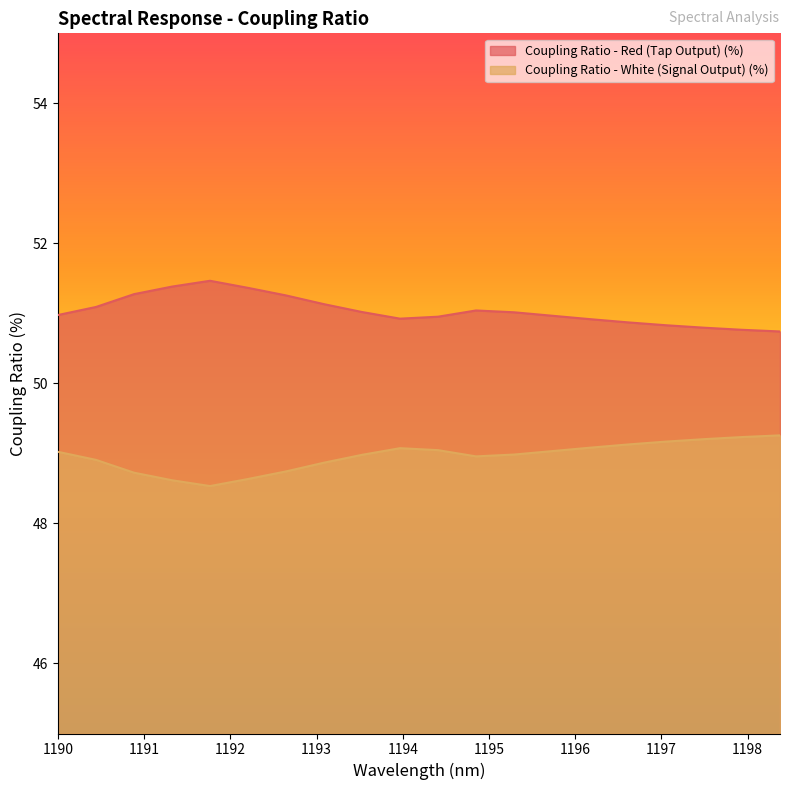

The Coupling Ratio - White (Signal Output) (%) series shows 79.2 at 1190.0. True or false?

False